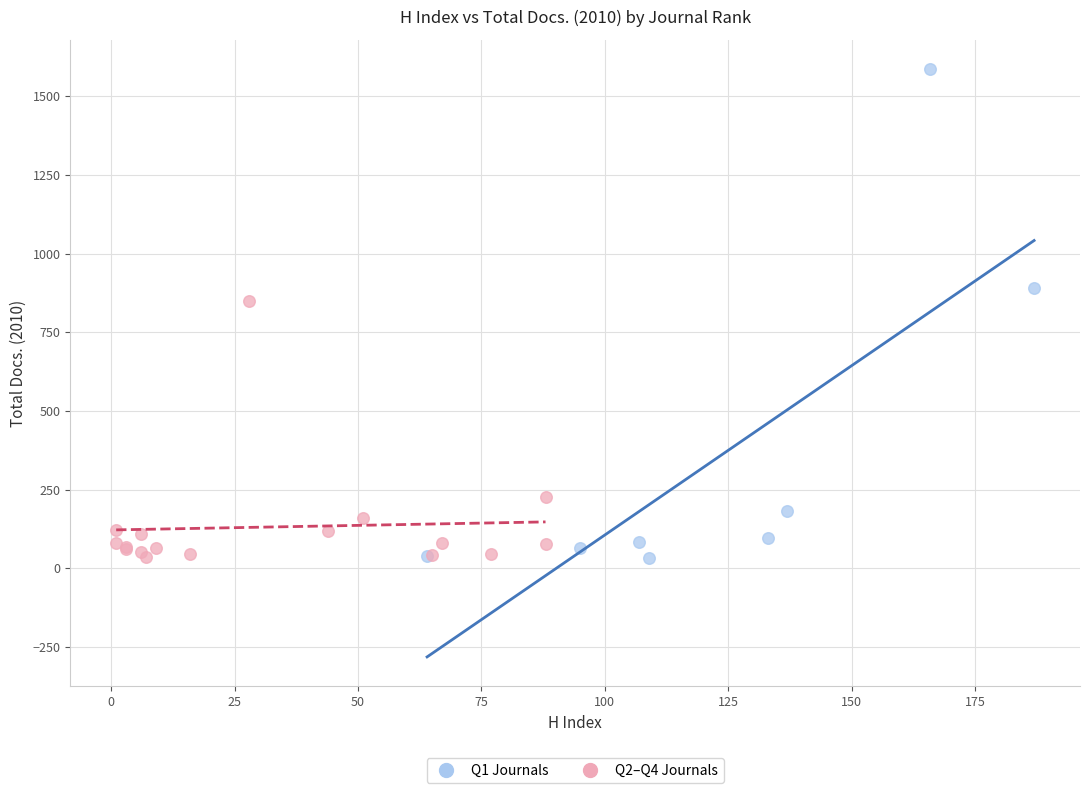

Which series reaches the maximum Y coordinate?

Q1 Journals